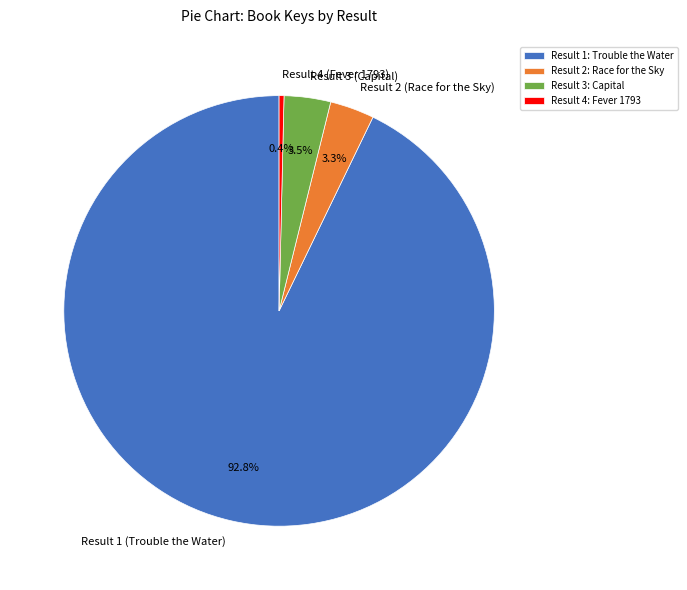

Count the number of slices in the pie.

4